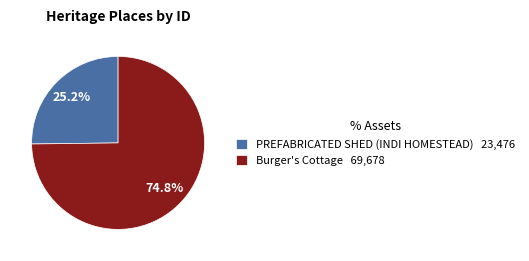

Approximately how many times larger is the value at Burger's Cottage compared to PREFABRICATED SHED (INDI HOMESTEAD)?

3.0